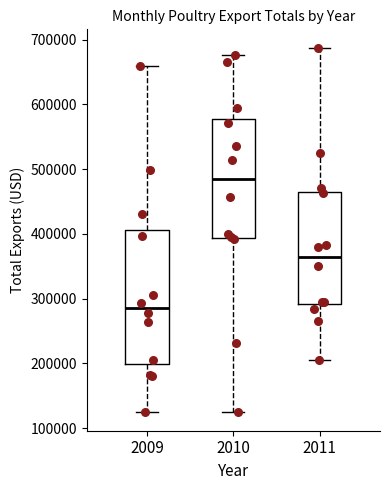

Where is the upper edge of the box at x = 2011 on the y-axis? The values are not printed on the chart, so give them approximately, as read against the axis.

470000